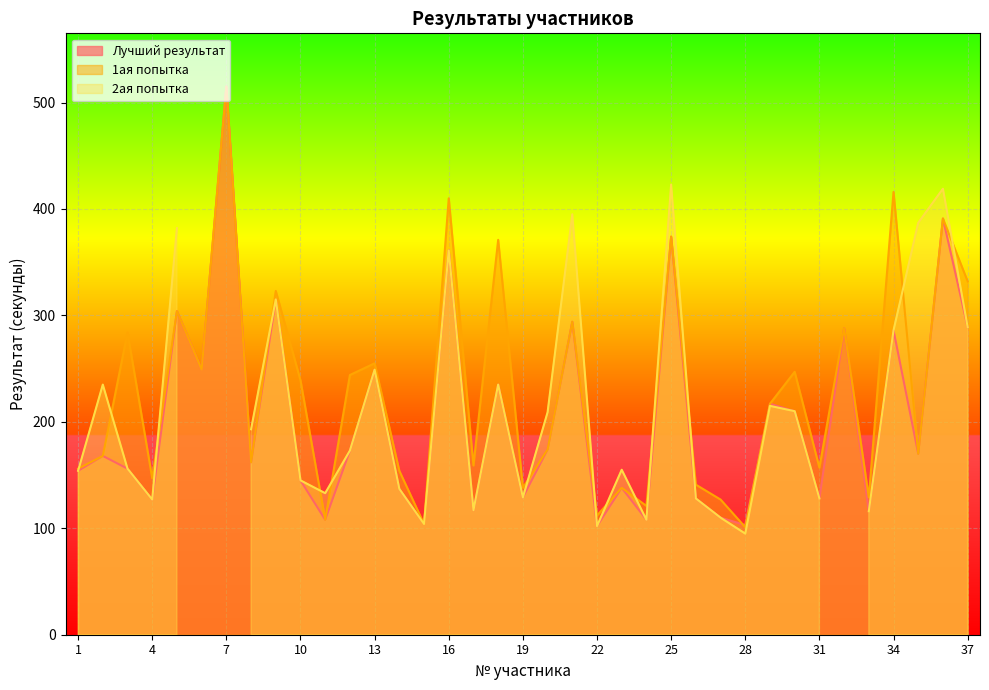

The Лучший результат series shows 152 at 37. True or false?

False